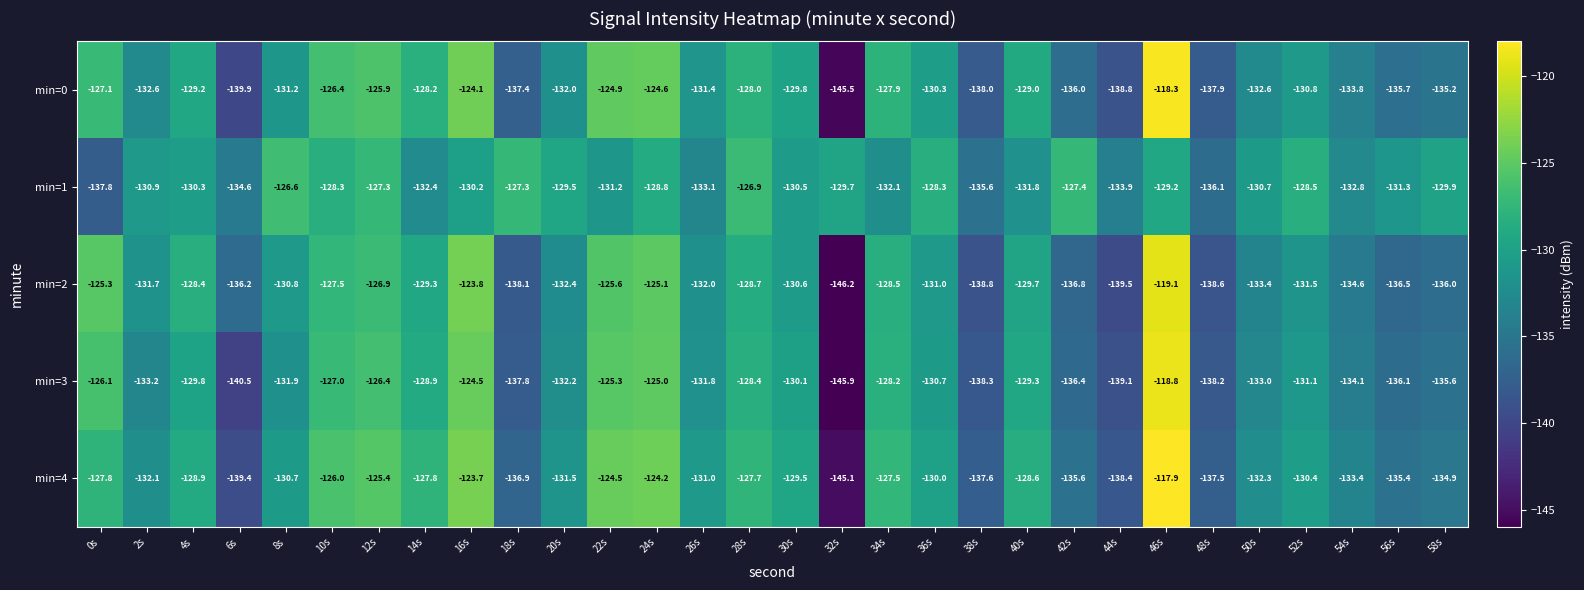

At which category is the sum across all series the highest?

46s